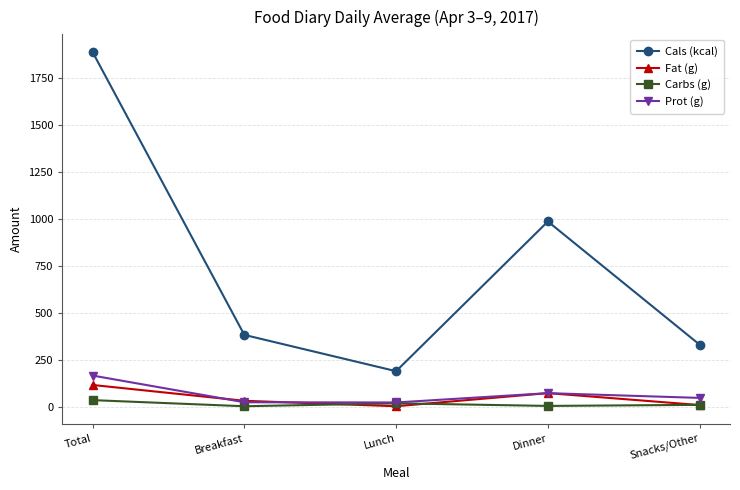

What is the greatest value displayed?

1886.0